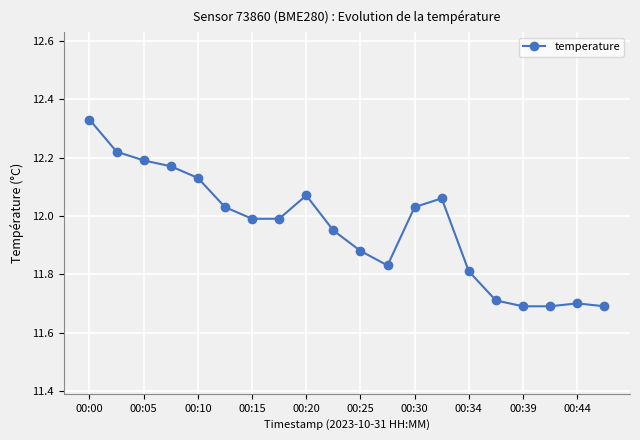

What is the difference between the second highest and second lowest values?

0.5